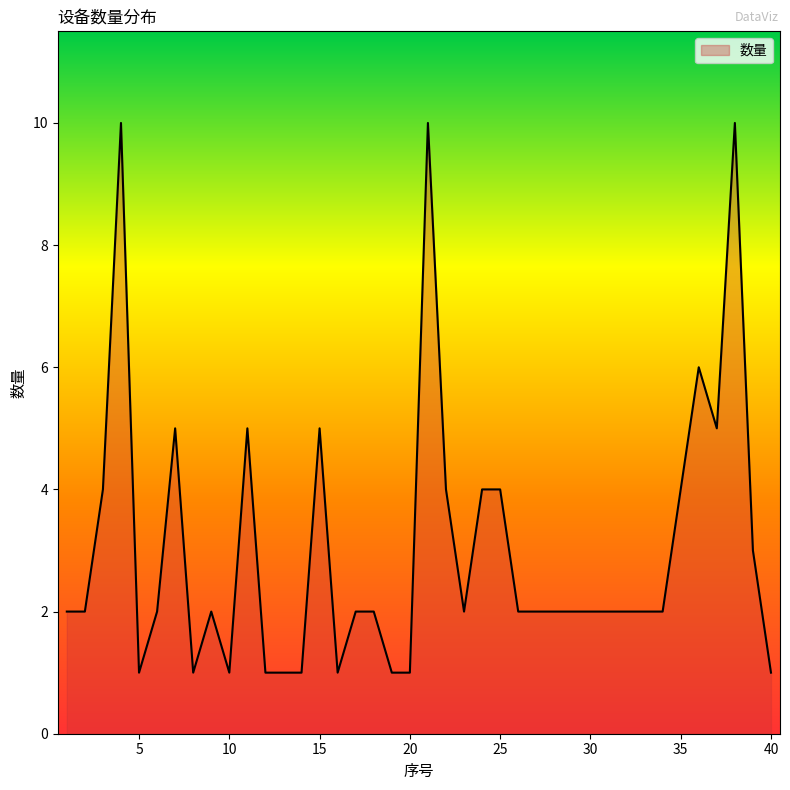

What is the greatest value displayed?

10